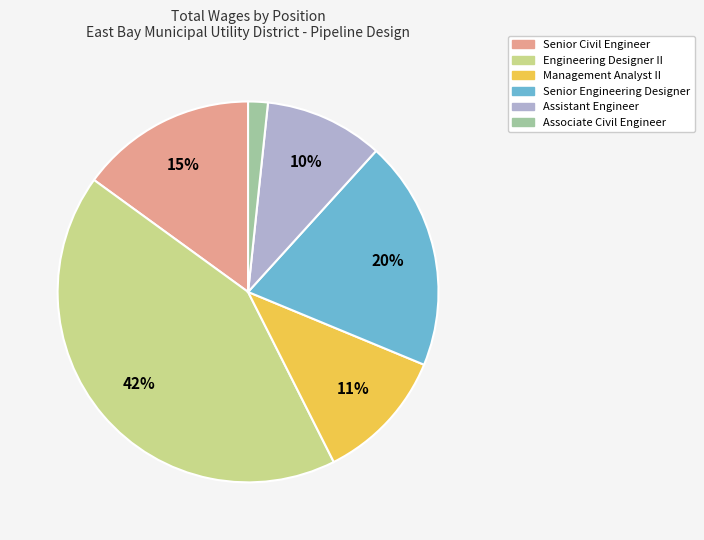

Which category has the biggest portion of the pie?

Engineering Designer II